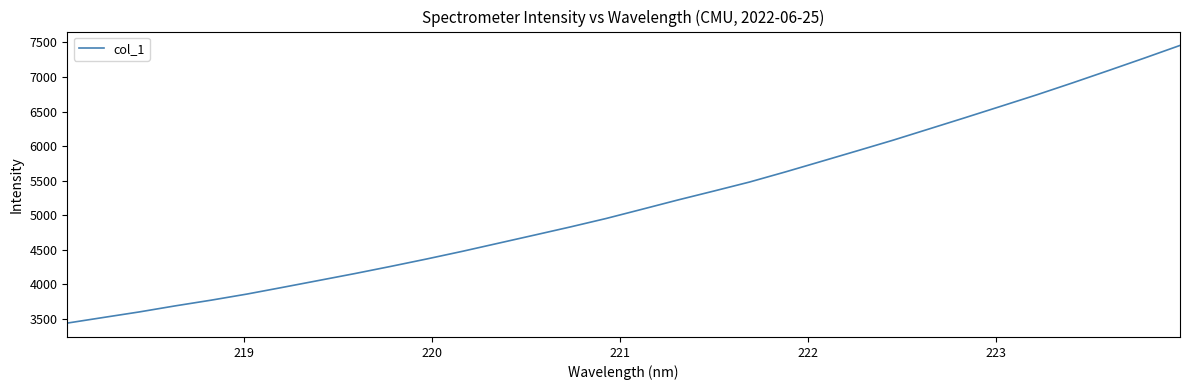

What is the greatest value displayed?

7456.4